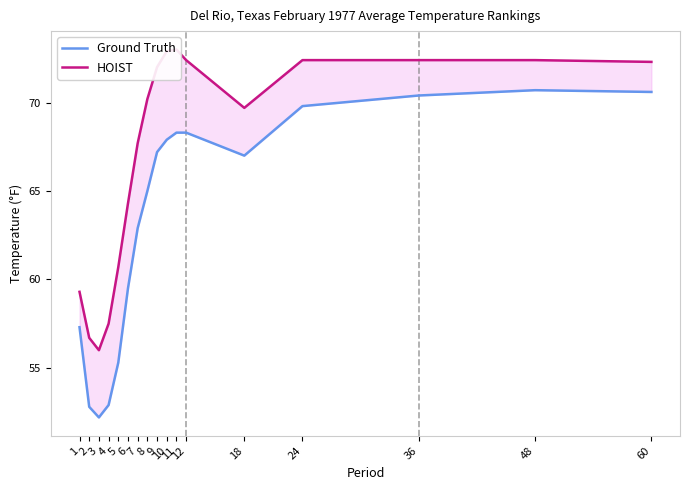

The value of HOIST at 10 is 130.1. True or false?

False